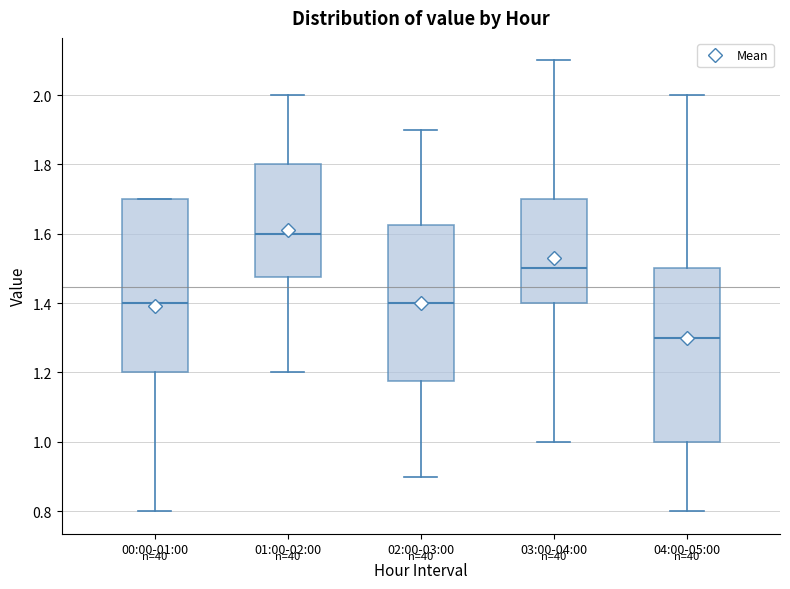

Which box has the highest median line?

01:00-02:00